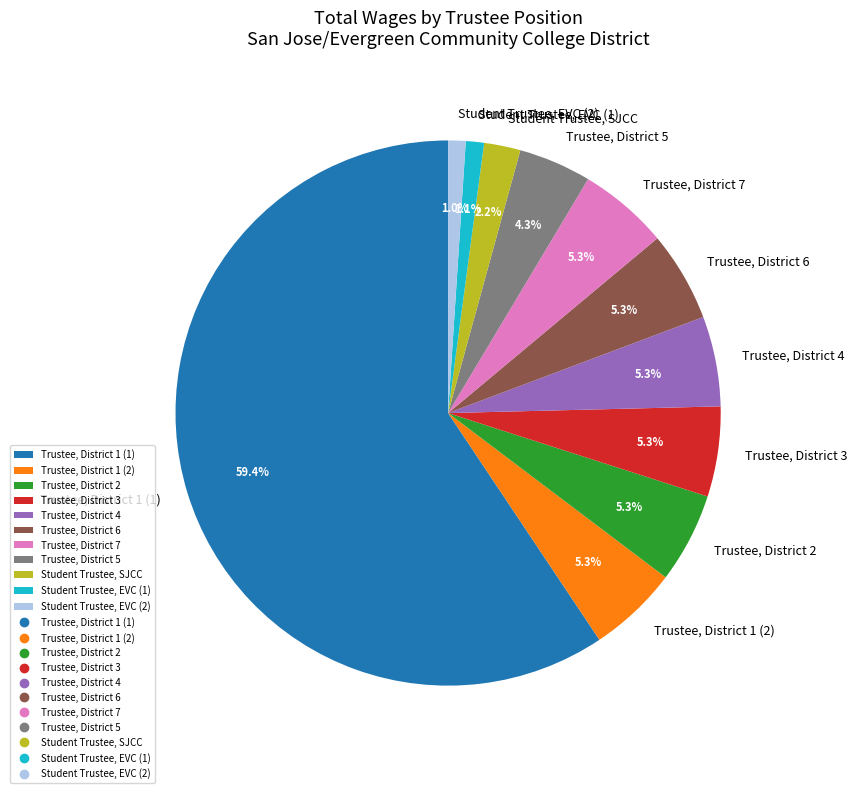

What percentage is NOT represented by Student Trustee, EVC (1)?

98.9%